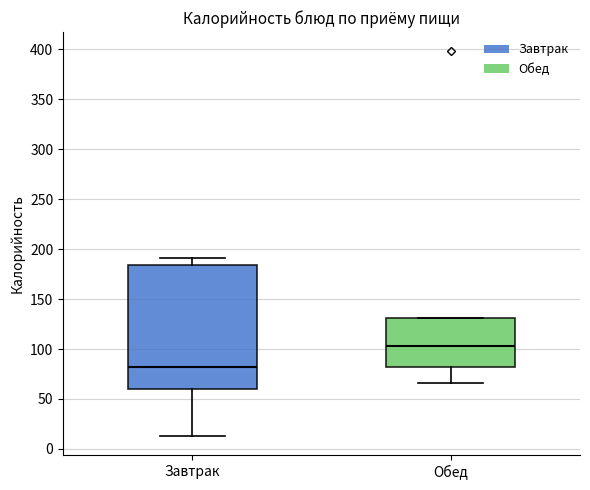

Reading left to right, transcribe this box plot: for each box, give where its median line is, the range the box spans, and where its two whiskers end, as read against the y-axis. The values are not printed on the chart, so give them approximately, as read against the axis.

Завтрак: median 80, box 60 to 185, whiskers 15 to 190
Обед: median 105, box 80 to 130, whiskers 65 to 130